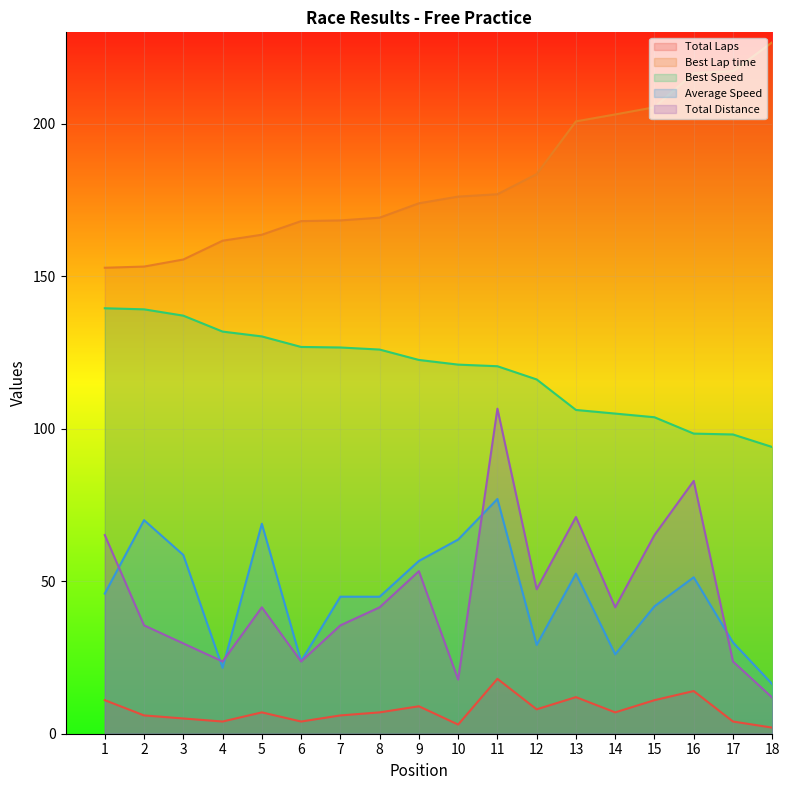

What is the value of the Best Lap time point at the 1st from the left?

152.8